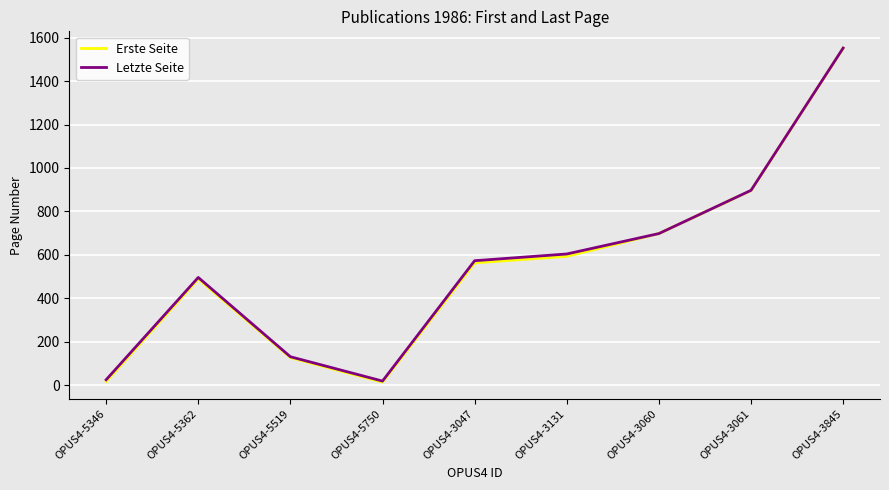

Which label corresponds to the largest value in the chart?

OPUS4-3845